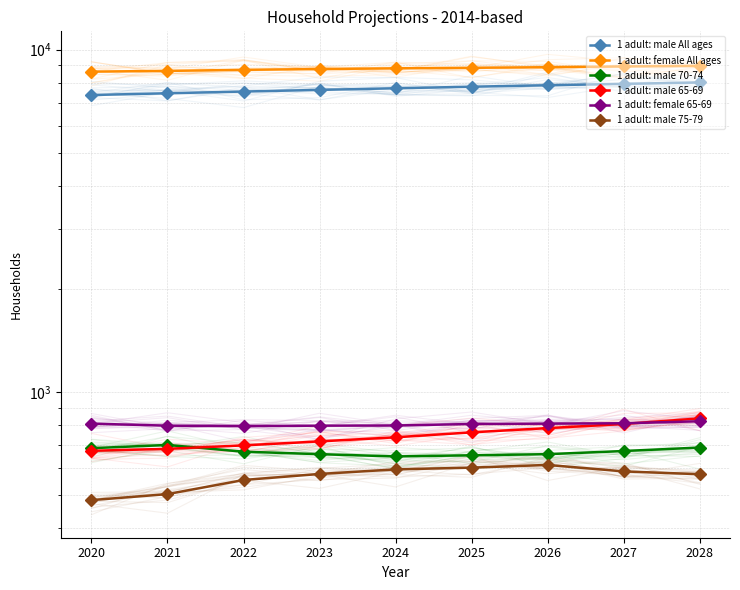

How many lines are shown in the chart?

6